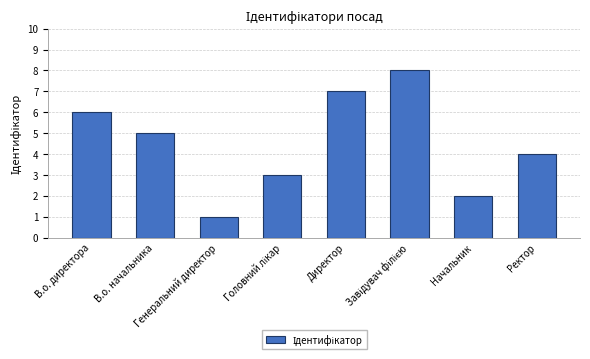

Is it true that the value at Генеральний директор is 2?

False